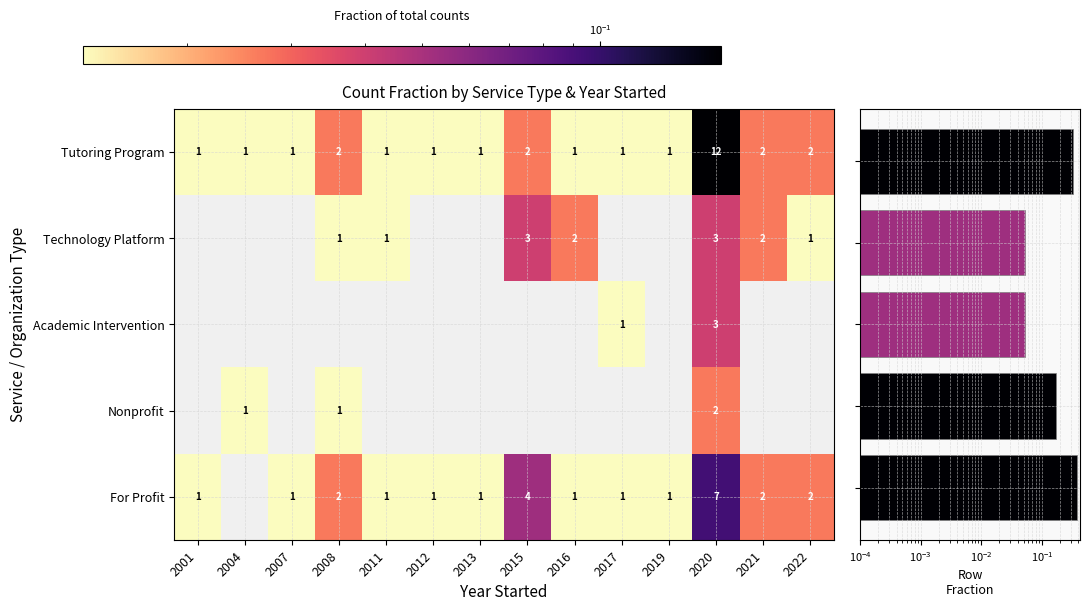

How many categories are shown in the chart?

14